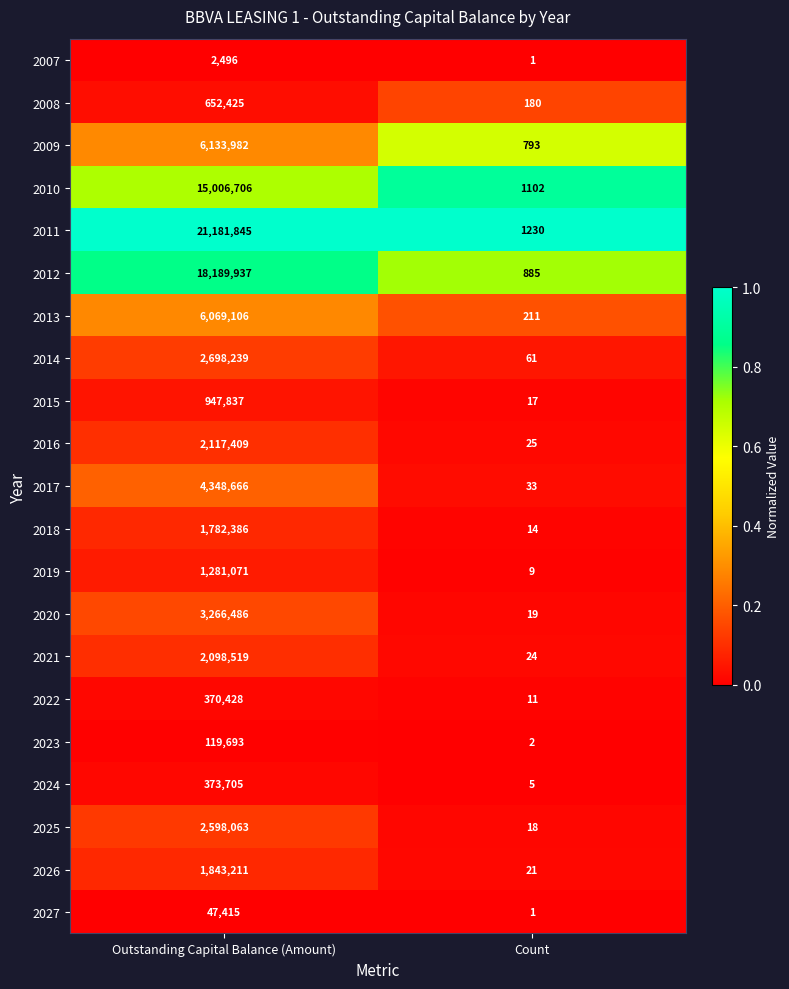

The 2020 series shows 5097682 at Outstanding Capital Balance (Amount). True or false?

False